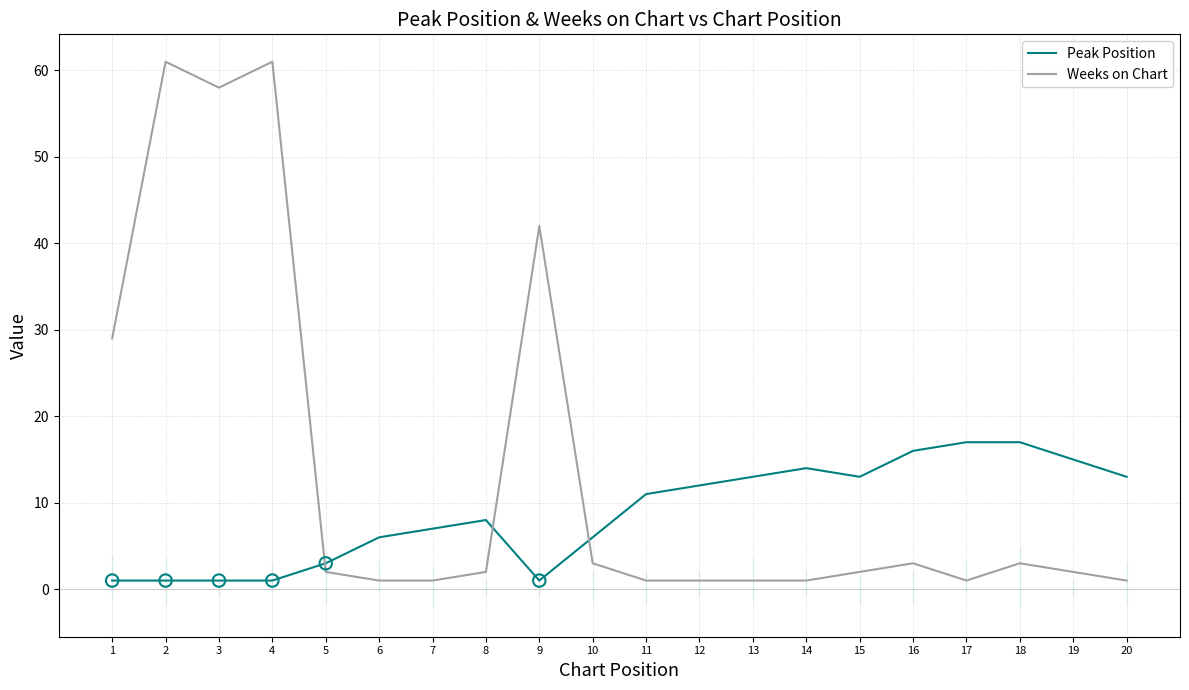

What is the total value across all series at 10?

9